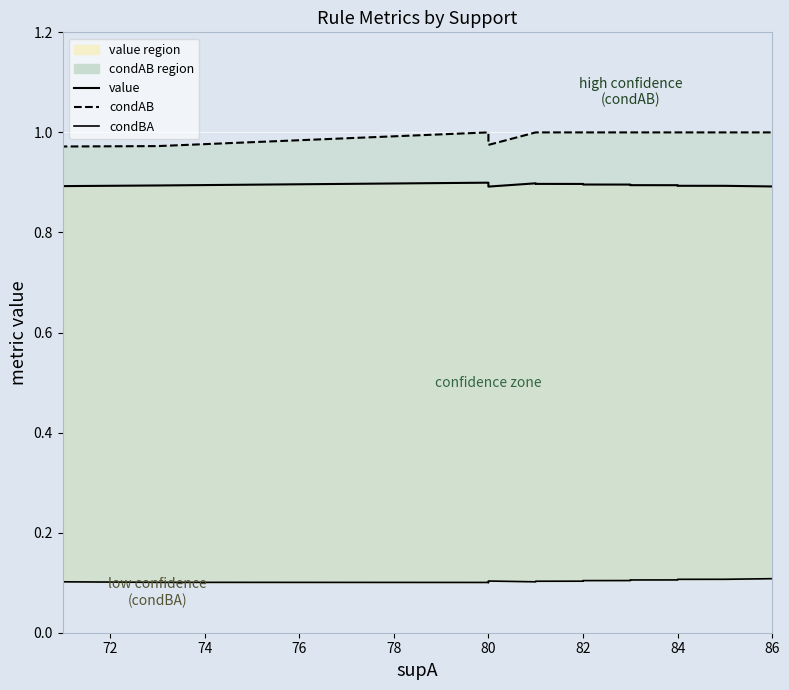

True or false: value boundary has more than 0 interior local peaks.

True